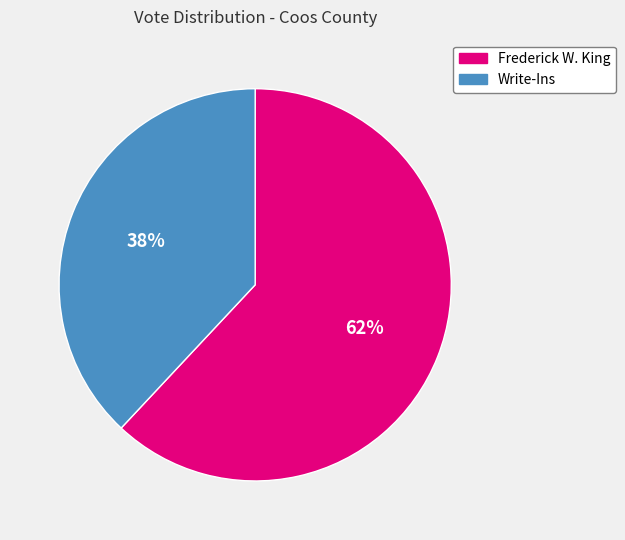

Rank the categories by value from lowest to highest.

Write-Ins, Frederick W. King